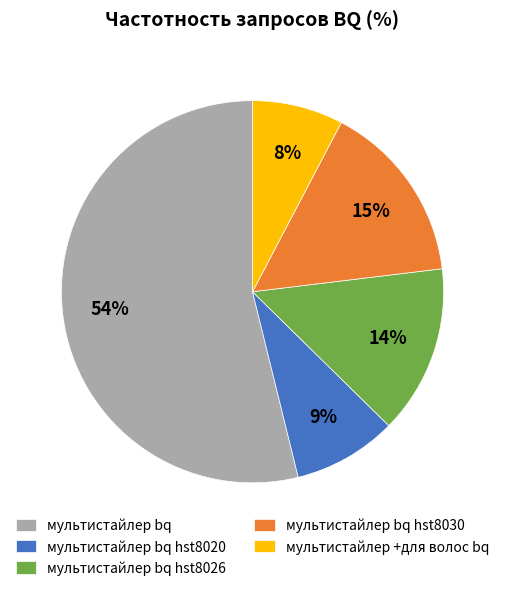

What percentage is the мультистайлер bq hst8030 slice, to the nearest percent?

15%